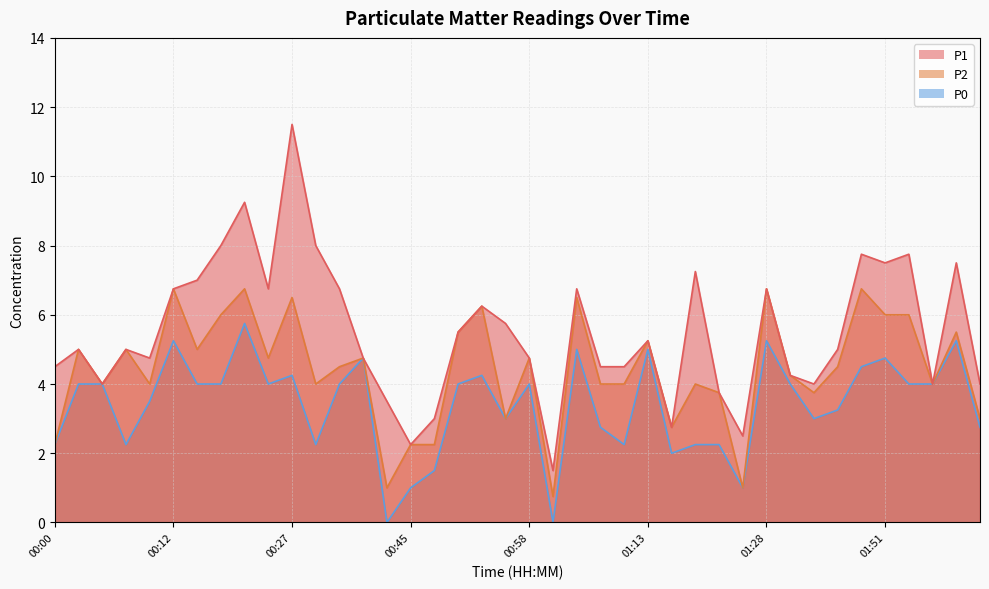

What is the minimum value for P1?

1.5